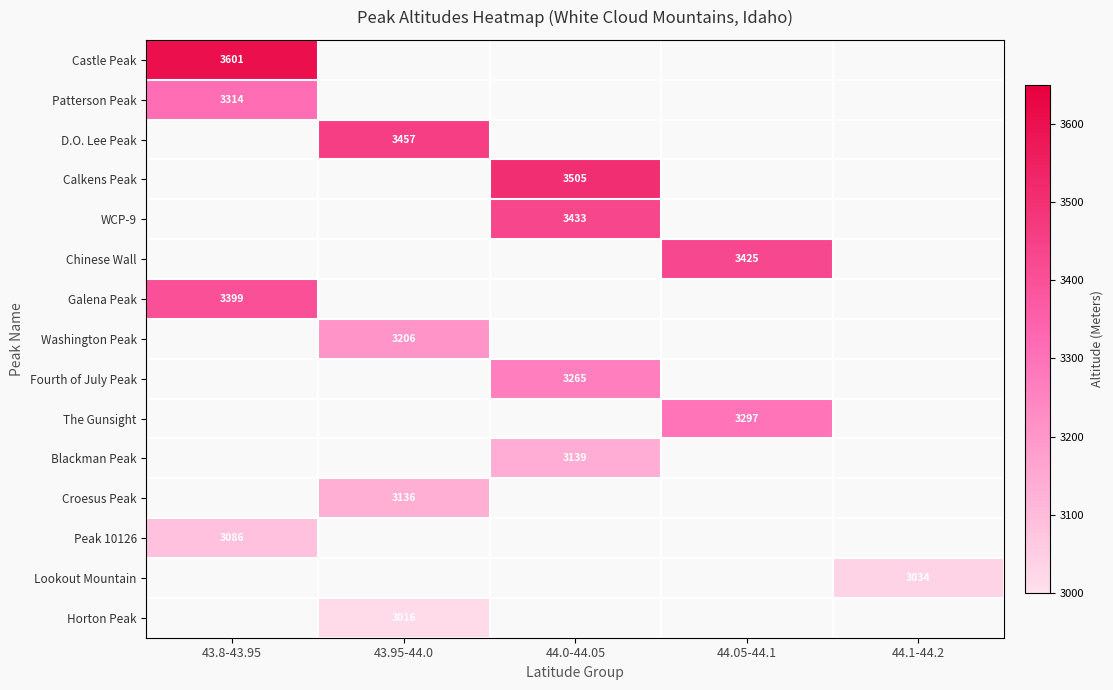

True or false: Peak 10126 has a value of 3086 at 43.8-43.95.

True